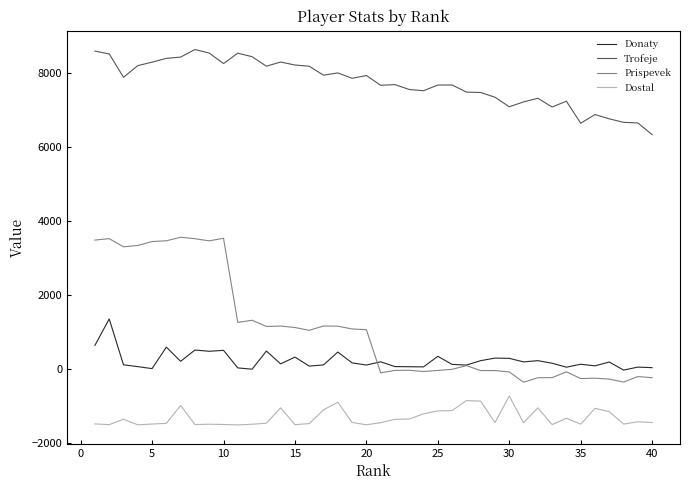

What is the greatest value displayed?

8642.7